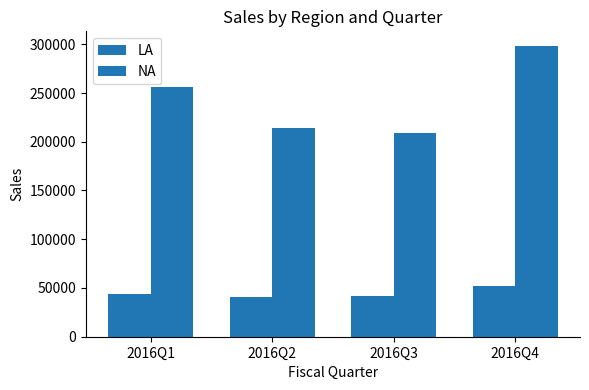

Which series changed the most between 2016Q2 and 2016Q3?

NA